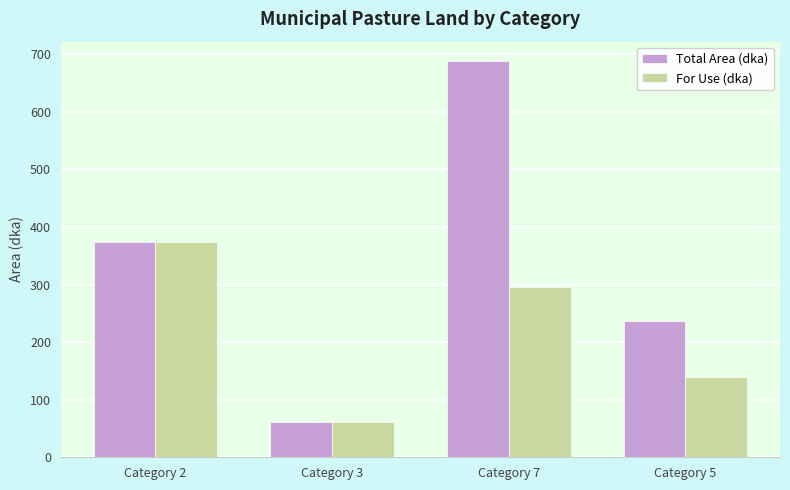

List the series in order of their overall mean, highest first.

Total Area (dka), For Use (dka)